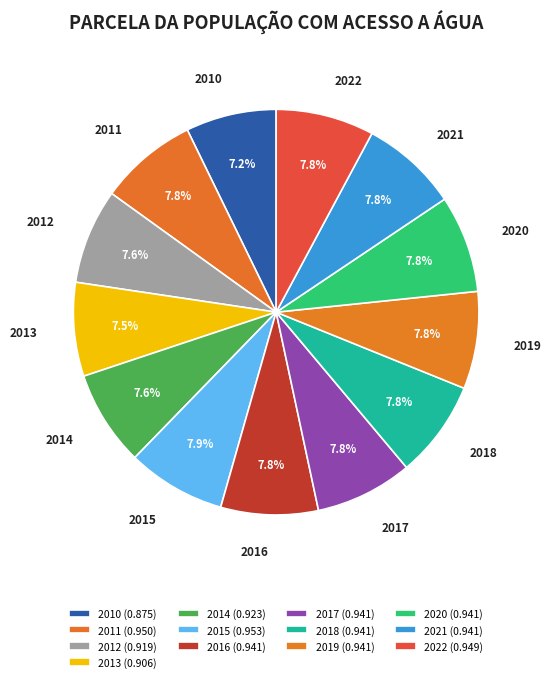

Is it true that 2010 is 7% of the pie?

True